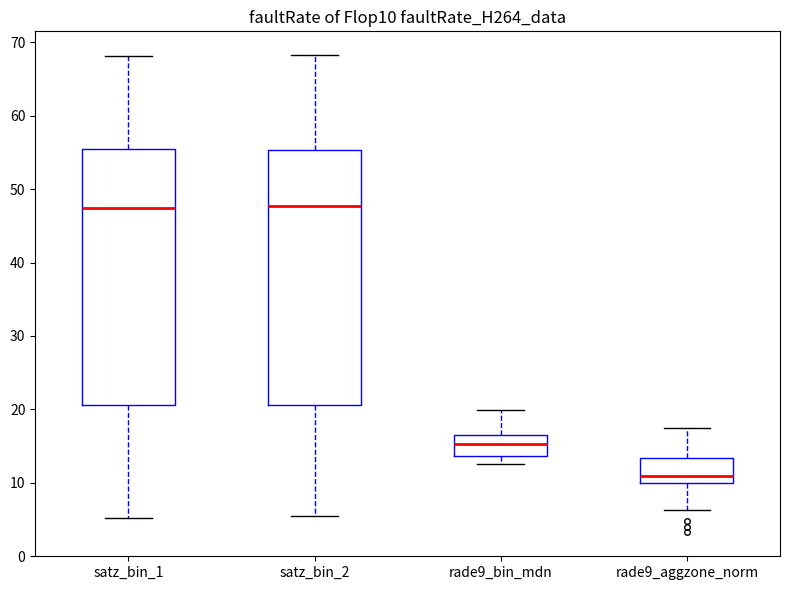

Reading left to right, transcribe this box plot: for each box, give where its median line is, the range the box spans, and where its two whiskers end, as read against the y-axis. The values are not printed on the chart, so give them approximately, as read against the axis.

satz_bin_1: median 47, box 21 to 55, whiskers 5 to 68
satz_bin_2: median 48, box 21 to 55, whiskers 6 to 68
rade9_bin_mdn: median 15, box 14 to 16, whiskers 13 to 20
rade9_aggzone_norm: median 11, box 10 to 13, whiskers 6 to 17